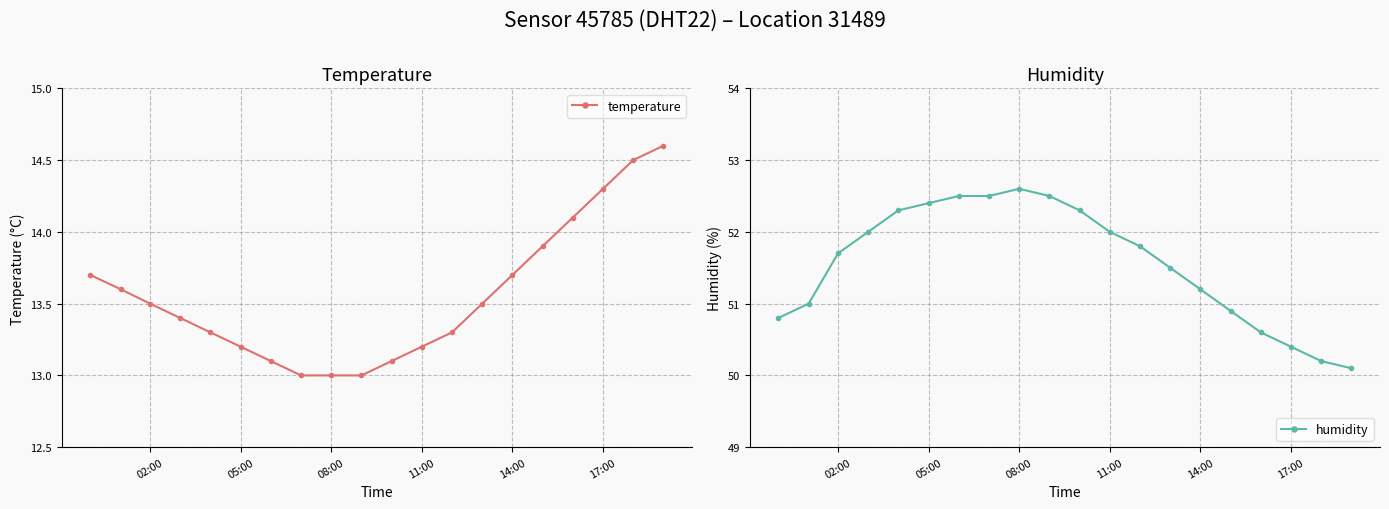

The value of temperature at 14:00 is 23.7. True or false?

False